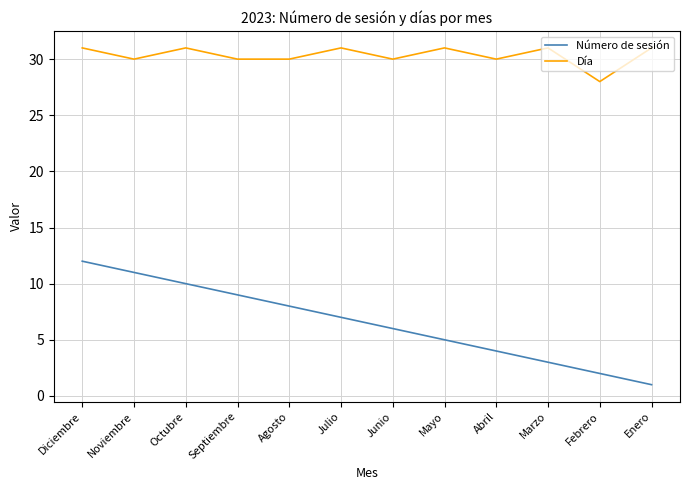

True or false: Número de sesión and Día intersect in this chart.

False